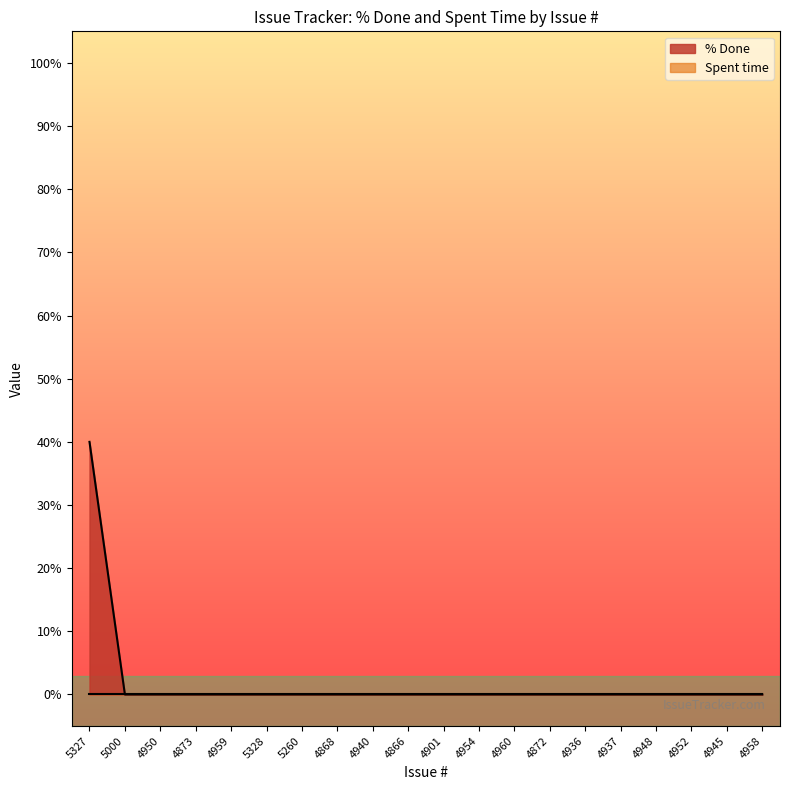

Which has a higher value, 4960 or 4866?

4960